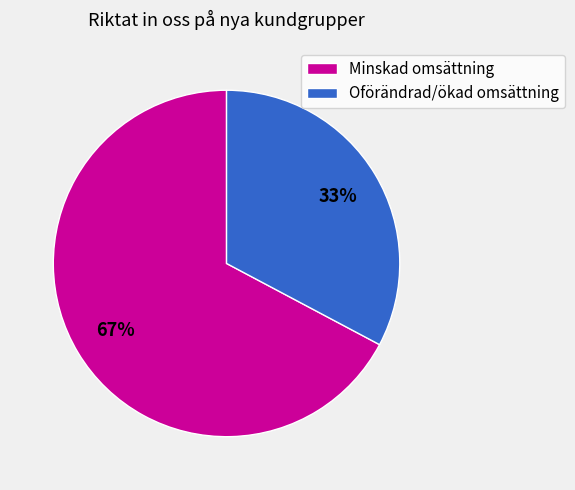

Rank the categories by value from highest to lowest.

Minskad omsättning, Oförändrad/ökad omsättning